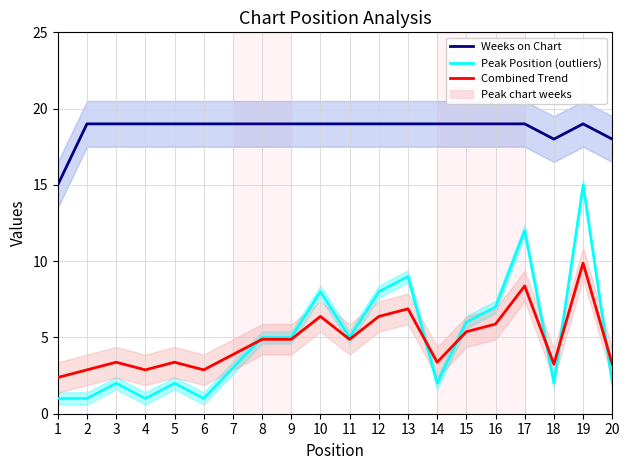

Rank the series by their maximum value, from lowest to highest.

Combined Trend, Peak Position (outliers), Weeks on Chart